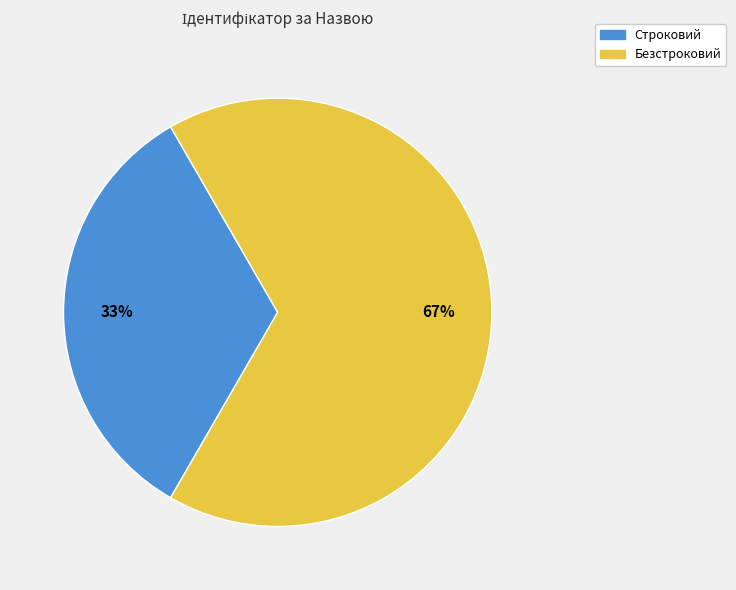

Combined, do Строковий and Безстроковий account for over 50%?

Yes